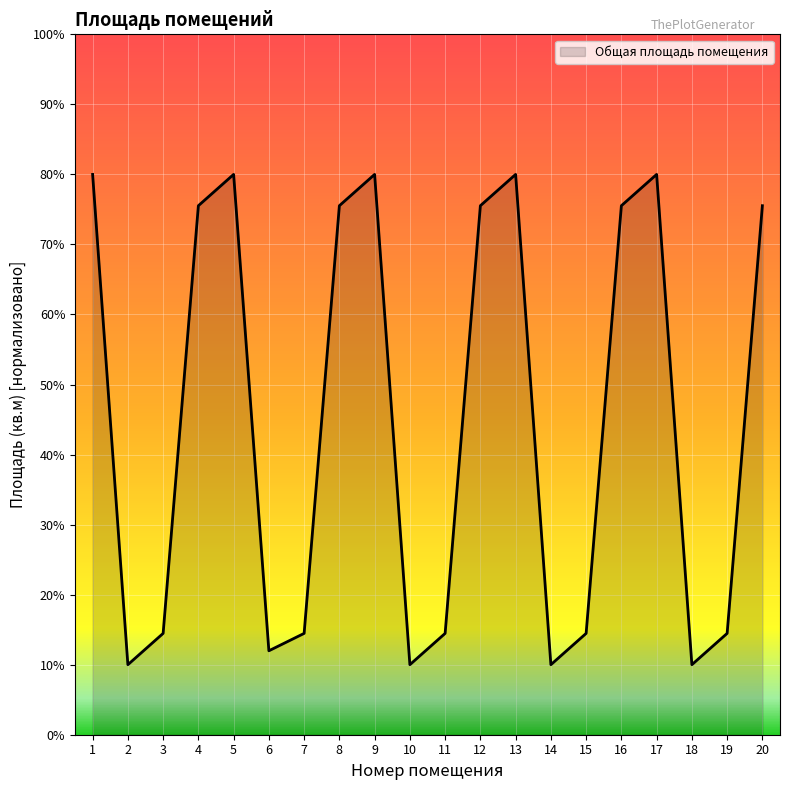

Read the value at 9.

80.0